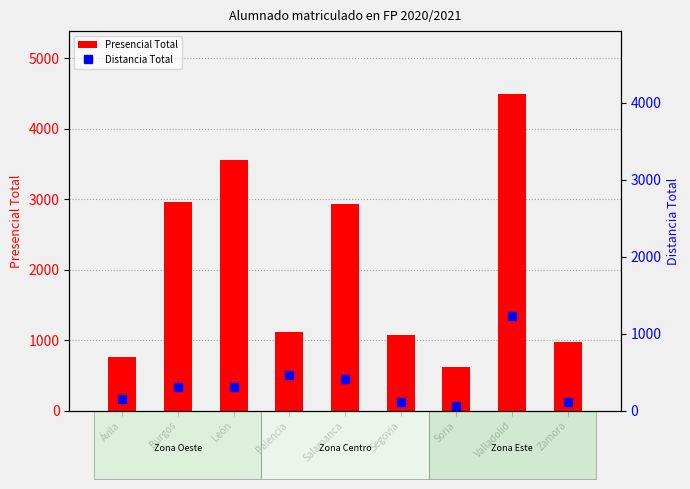

What is the lowest value of the Presencial Total series?

613